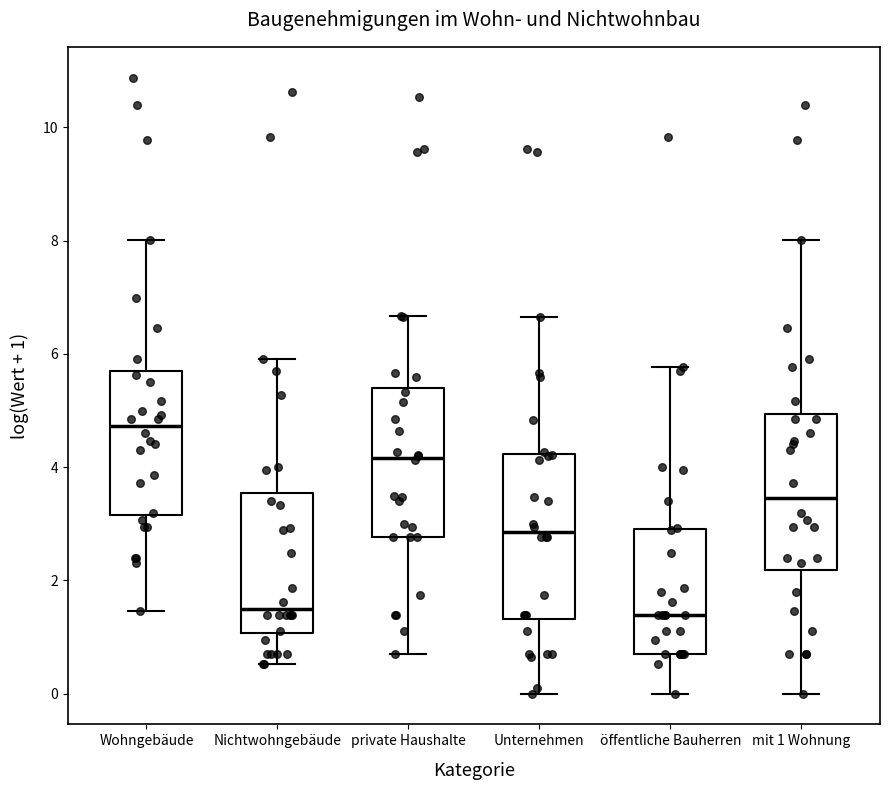

Reading left to right, read every box against the y-axis: the position of its median line, the range the box covers, and the ends of its whiskers. The values are not printed on the chart, so give them approximately, as read against the axis.

Wohngebäude: median 4.8, box 3.2 to 5.6, whiskers 1.4 to 8.0
Nichtwohngebäude: median 1.4, box 1.0 to 3.6, whiskers 0.6 to 6.0
private Haushalte: median 4.2, box 2.8 to 5.4, whiskers 0.6 to 6.6
Unternehmen: median 2.8, box 1.4 to 4.2, whiskers 0.0 to 6.6
öffentliche Bauherren: median 1.4, box 0.6 to 3.0, whiskers 0.0 to 5.8
mit 1 Wohnung: median 3.4, box 2.2 to 5.0, whiskers 0.0 to 8.0